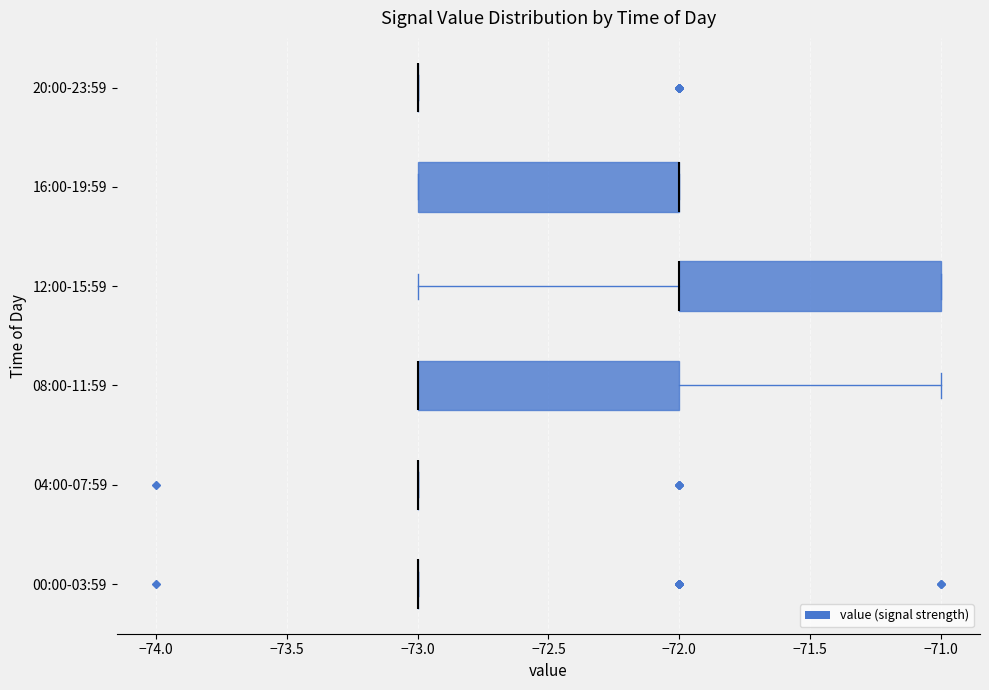

Reading bottom to top, read every box against the x-axis: the position of its median line, the range the box covers, and the ends of its whiskers. The values are not printed on the chart, so give them approximately, as read against the axis.

00:00-03:59: box collapsed to a line at -73, whiskers -73 to -73
04:00-07:59: box collapsed to a line at -73, whiskers -73 to -73
08:00-11:59: median -73 (drawn on the box's left edge), box -73 to -72, whiskers -73 to -71
12:00-15:59: median -72 (drawn on the box's left edge), box -72 to -71, whiskers -73 to -71
16:00-19:59: median -72 (drawn on the box's right edge), box -73 to -72, whiskers -73 to -72
20:00-23:59: box collapsed to a line at -73, whiskers -73 to -73